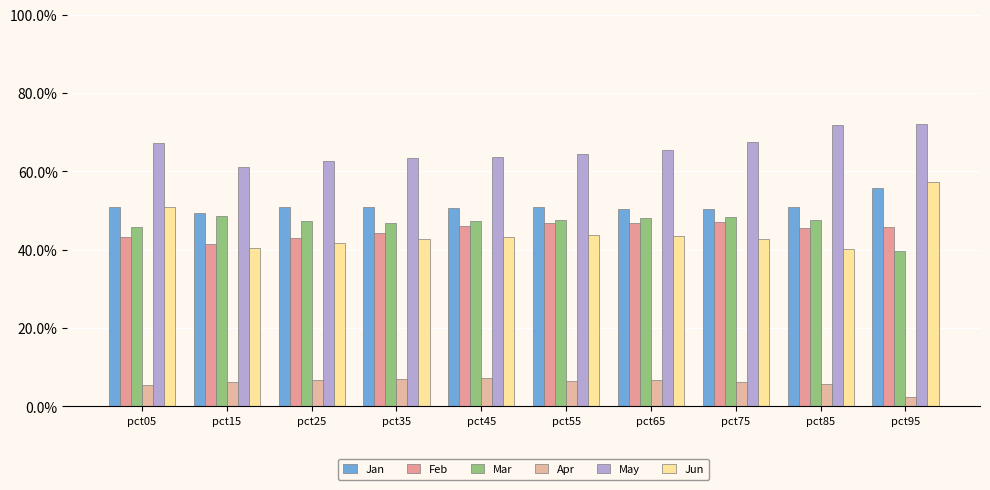

Reading left to right, extract all data points from this chart.

Jan: pct05=51.0	pct15=49.4	pct25=50.8	pct35=50.9	pct45=50.7	pct55=50.9	pct65=50.3	pct75=50.3	pct85=51.0	pct95=55.8
Feb: pct05=43.1	pct15=41.4	pct25=43.0	pct35=44.3	pct45=46.0	pct55=46.9	pct65=46.8	pct75=47.0	pct85=45.5	pct95=45.9
Mar: pct05=45.7	pct15=48.6	pct25=47.3	pct35=46.8	pct45=47.2	pct55=47.6	pct65=48.1	pct75=48.3	pct85=47.6	pct95=39.8
Apr: pct05=5.4	pct15=6.2	pct25=6.6	pct35=7.1	pct45=7.2	pct55=6.6	pct65=6.8	pct75=6.1	pct85=5.7	pct95=2.4
May: pct05=67.2	pct15=61.2	pct25=62.8	pct35=63.3	pct45=63.7	pct55=64.5	pct65=65.6	pct75=67.5	pct85=71.9	pct95=72.0
Jun: pct05=50.9	pct15=40.4	pct25=41.6	pct35=42.8	pct45=43.1	pct55=43.7	pct65=43.6	pct75=42.7	pct85=40.2	pct95=57.3